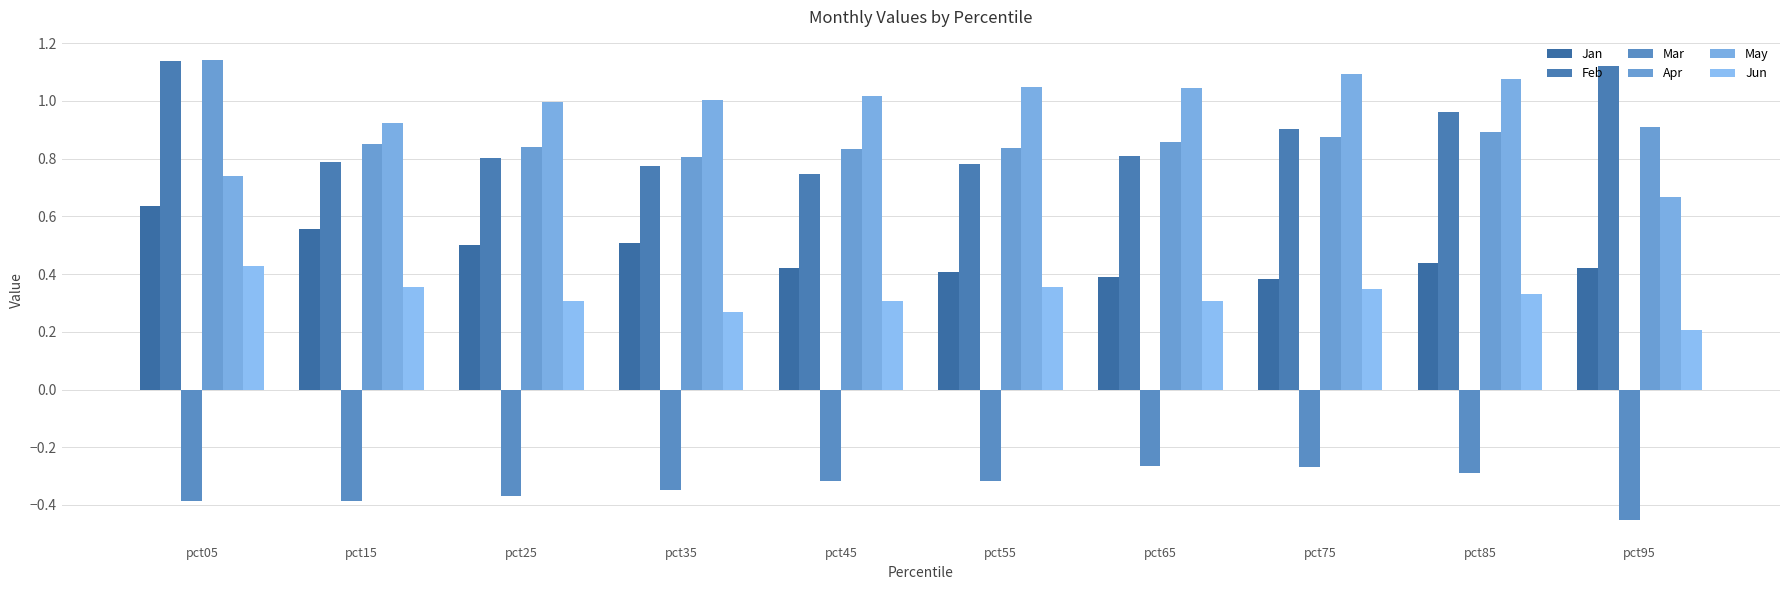

What is the difference between the maximum and minimum values in the Jun series?

0.2